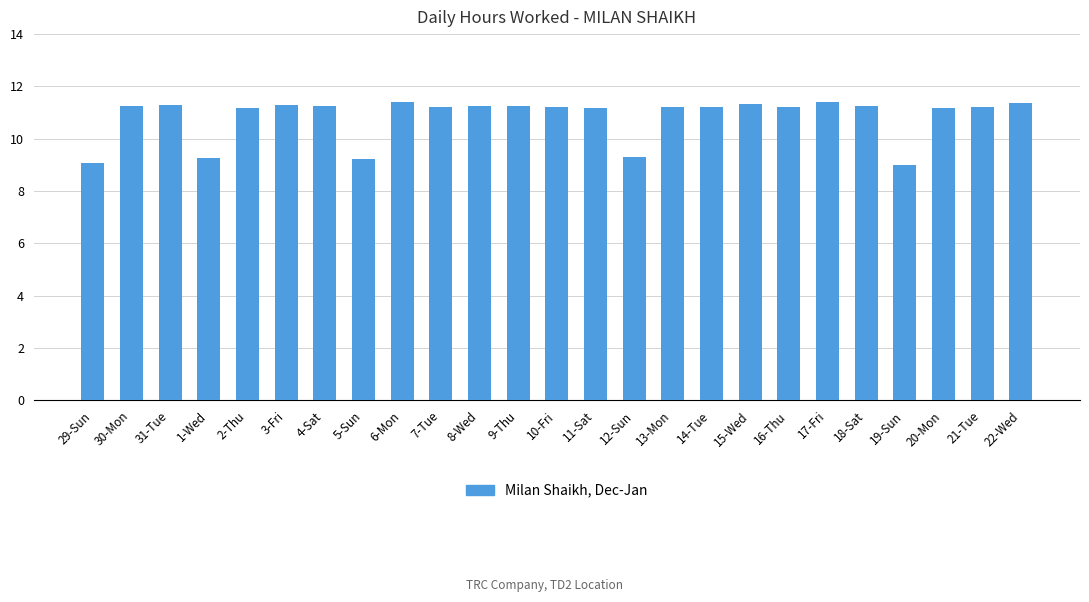

The value at 9-Thu is 19.3. True or false?

False